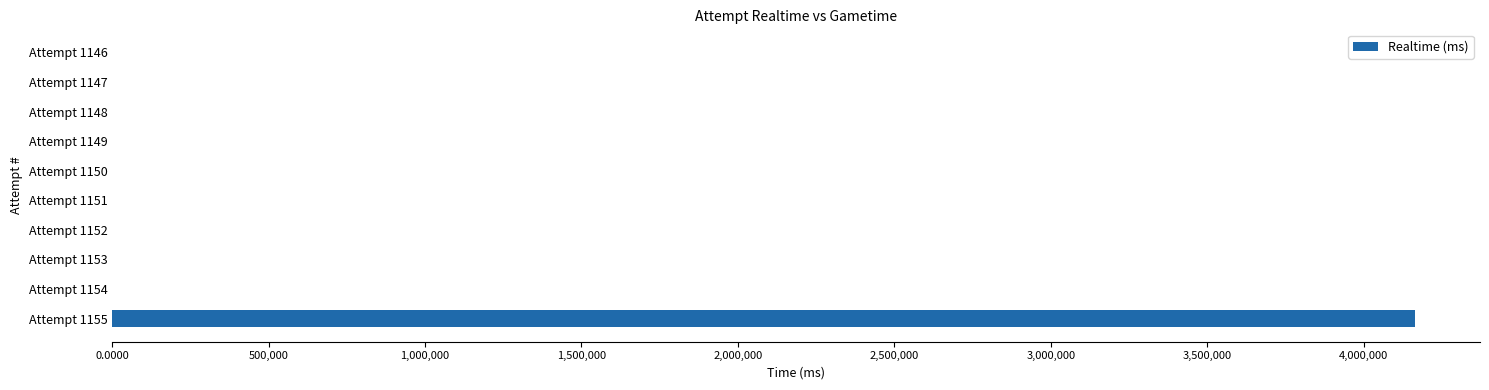

Does the chart contain stacked bars?

No